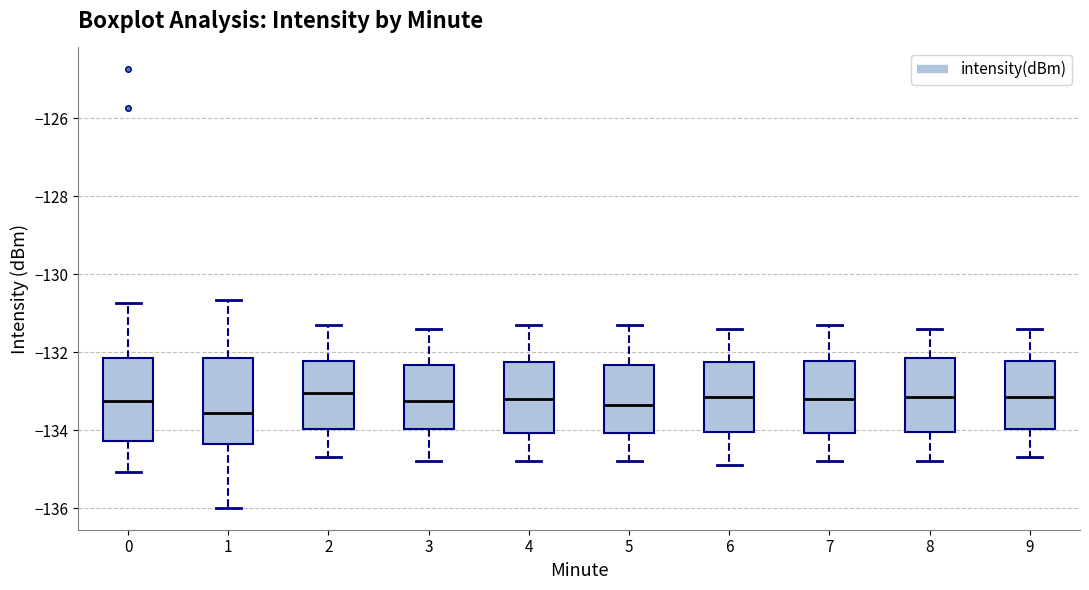

Where does the median line of the box at x = 8 sit on the y-axis? The values are not printed on the chart, so give them approximately, as read against the axis.

-133.2